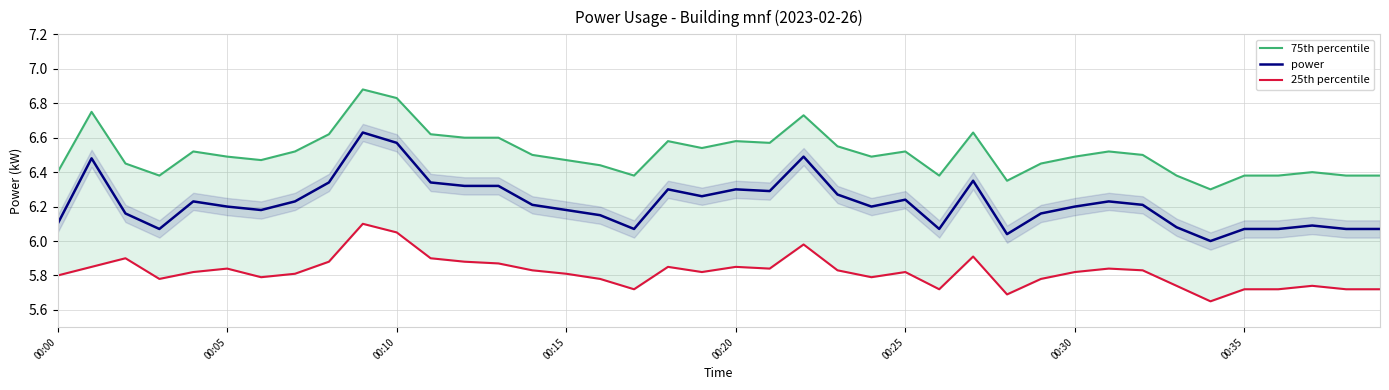

What position from the left is 34?

35